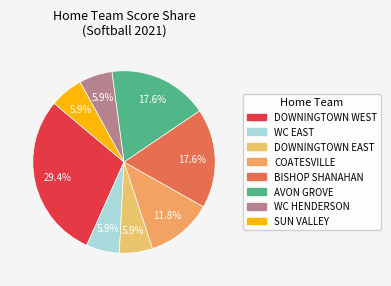

Count the number of slices in the pie.

8